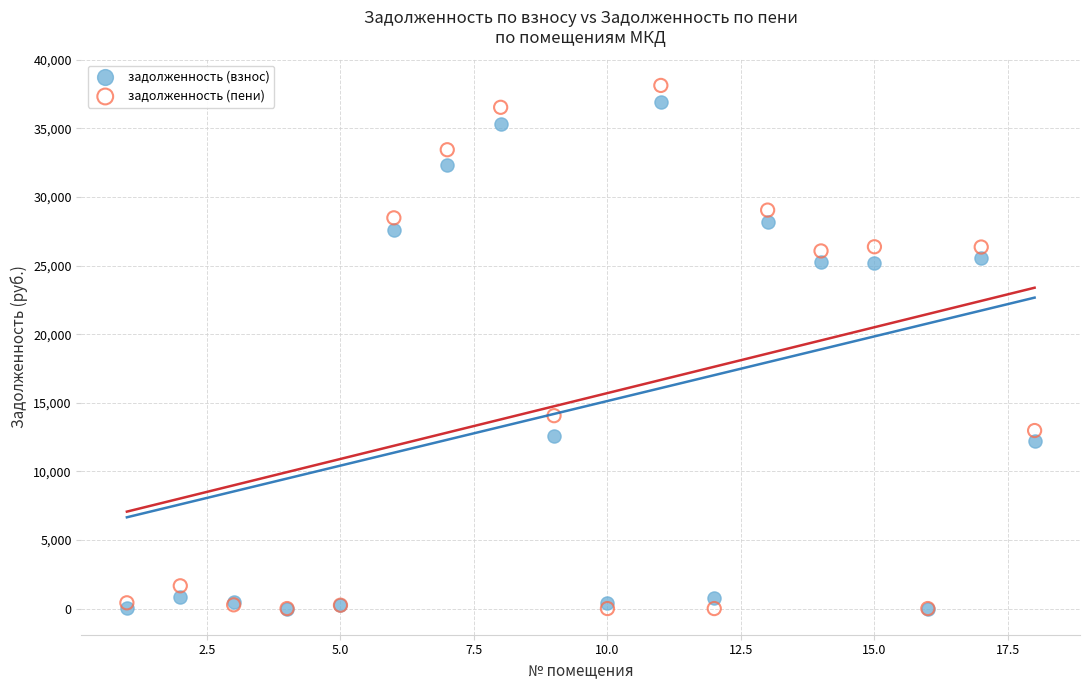

What are all the series names shown in the legend?

задолженность (взнос), задолженность (пени)